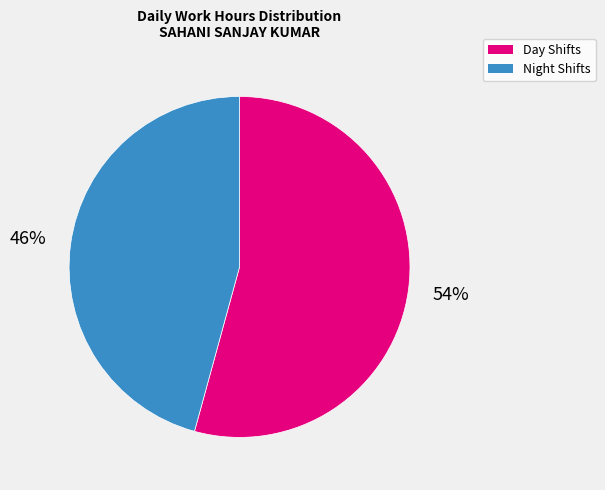

Does any single category account for the majority?

Yes